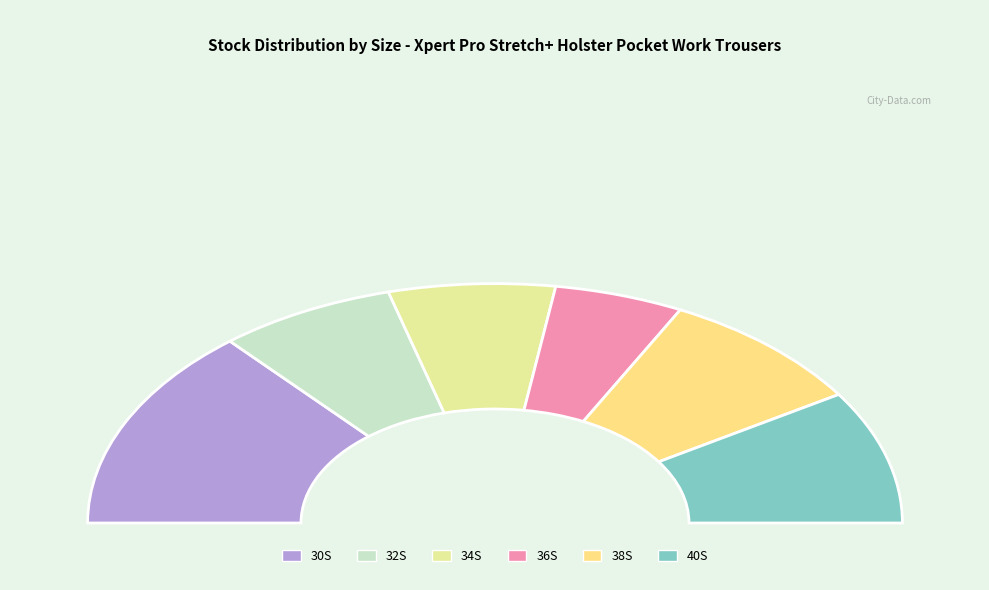

Do 30S and 32S together represent more than half of the pie?

No